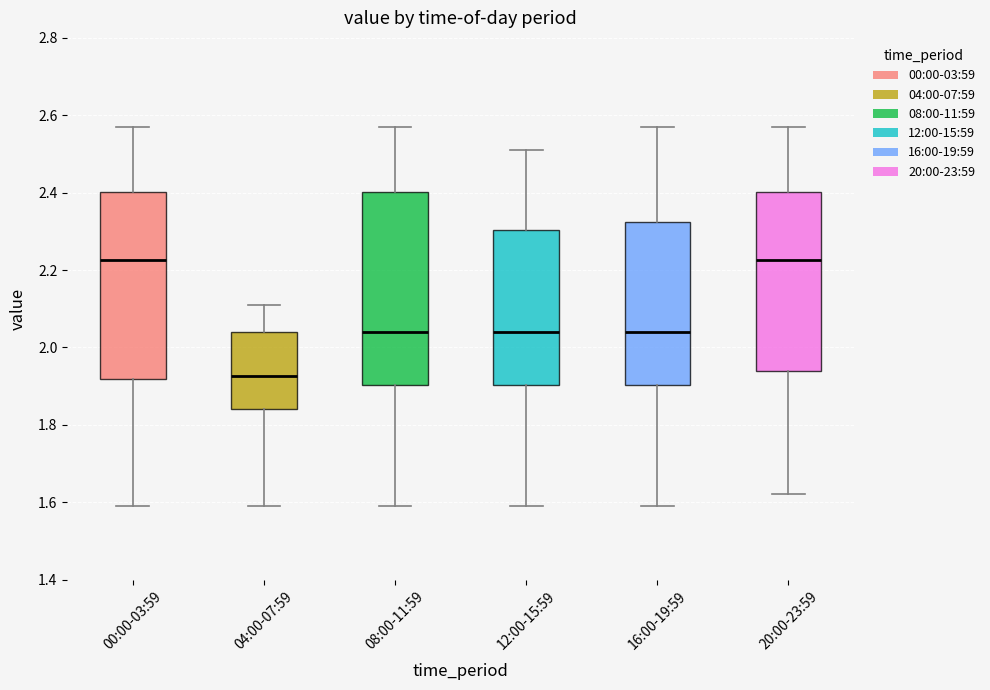

Reading left to right, read every box against the y-axis: the position of its median line, the range the box covers, and the ends of its whiskers. The values are not printed on the chart, so give them approximately, as read against the axis.

00:00-03:59: median 2.22, box 1.92 to 2.40, whiskers 1.60 to 2.58
04:00-07:59: median 1.92, box 1.84 to 2.04, whiskers 1.60 to 2.12
08:00-11:59: median 2.04, box 1.90 to 2.40, whiskers 1.60 to 2.58
12:00-15:59: median 2.04, box 1.90 to 2.30, whiskers 1.60 to 2.52
16:00-19:59: median 2.04, box 1.90 to 2.32, whiskers 1.60 to 2.58
20:00-23:59: median 2.22, box 1.94 to 2.40, whiskers 1.62 to 2.58